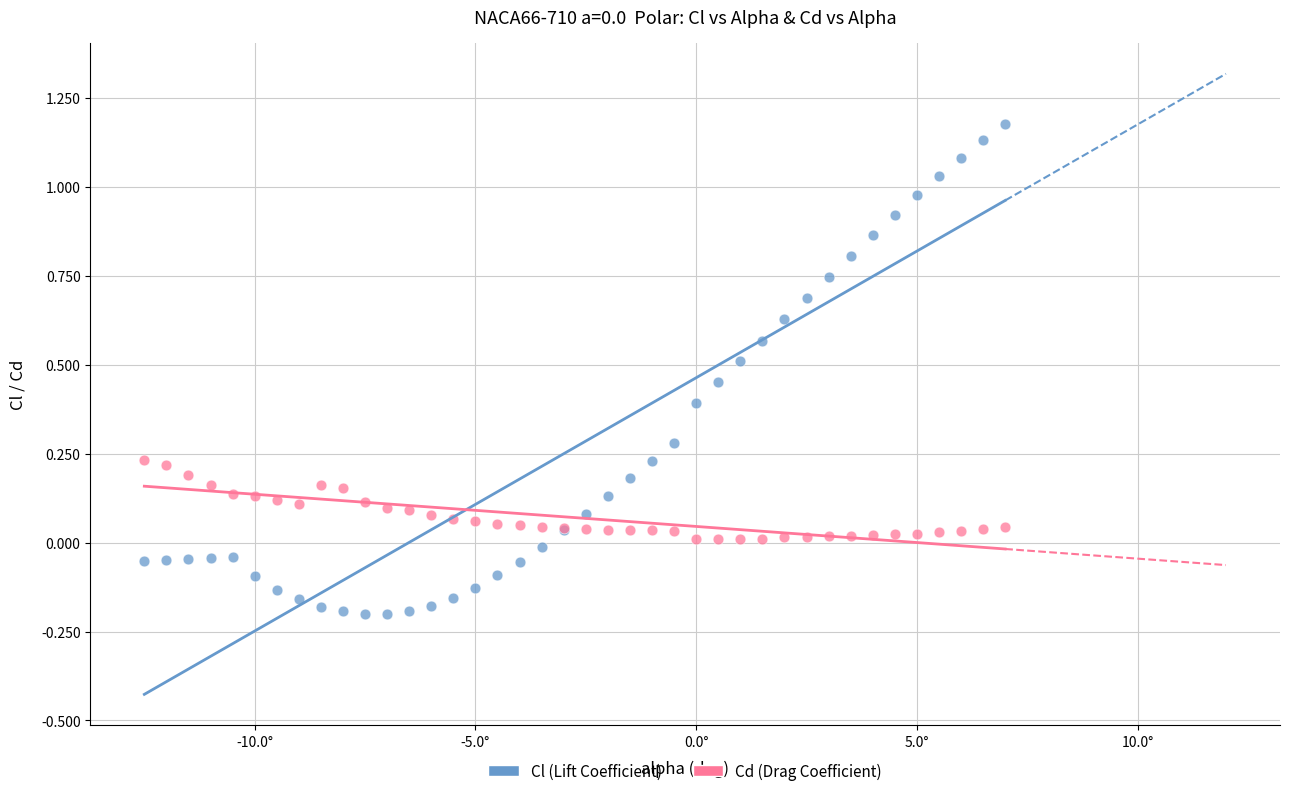

Which series contains the lowest Y value?

Cl (Lift Coefficient)